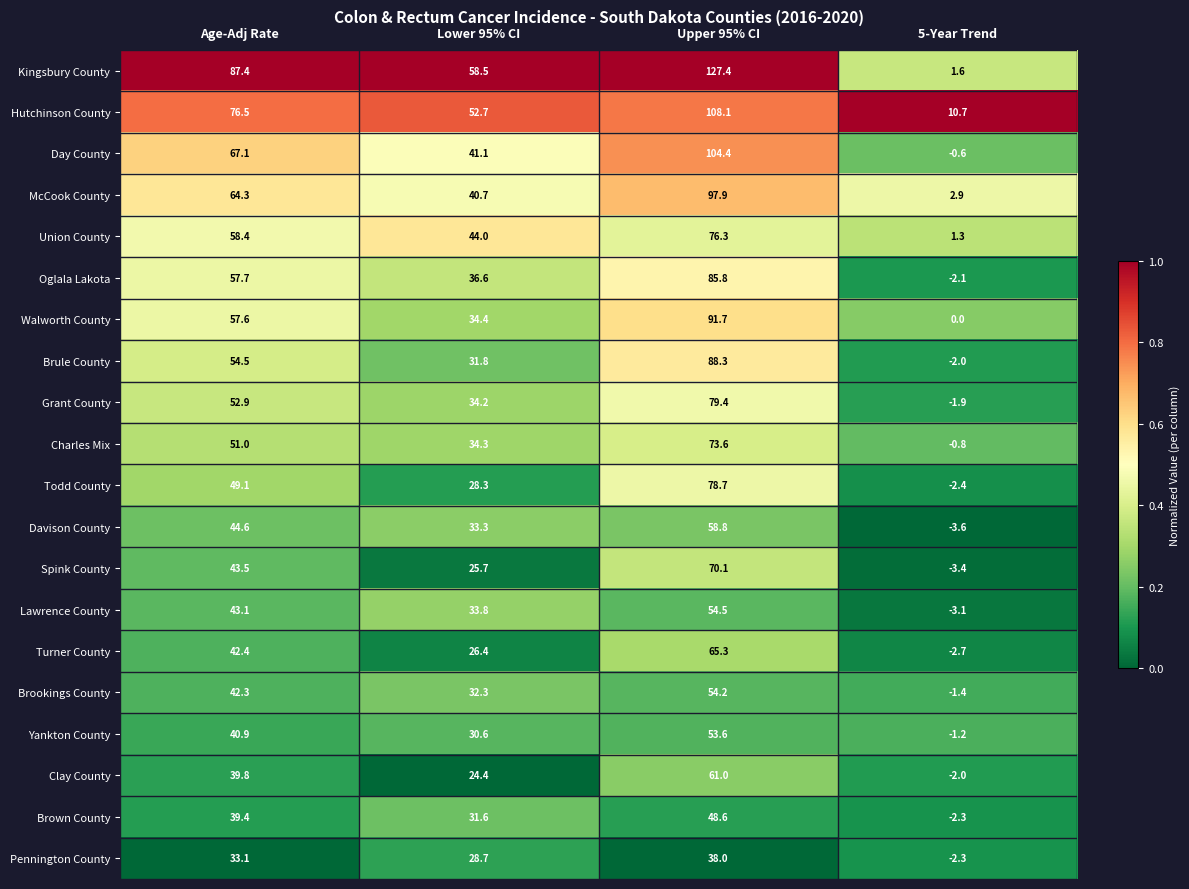

True or false: Clay County has a value of 61.0 at Upper 95% CI.

True